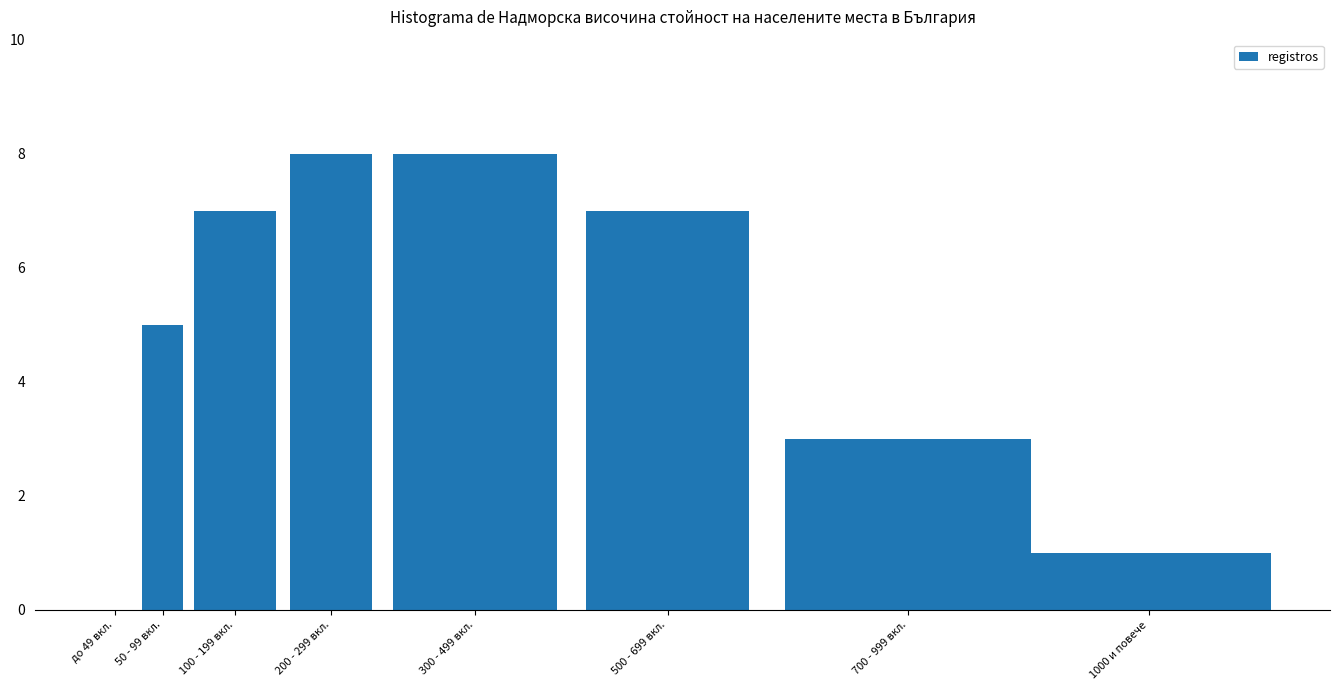

Reading left to right, extract all data points from this chart.

до 49 вкл.=0	50 - 99 вкл.=5	100 - 199 вкл.=7	200 - 299 вкл.=8	300 - 499 вкл.=8	500 - 699 вкл.=7	700 - 999 вкл.=3	1000 и повече=1